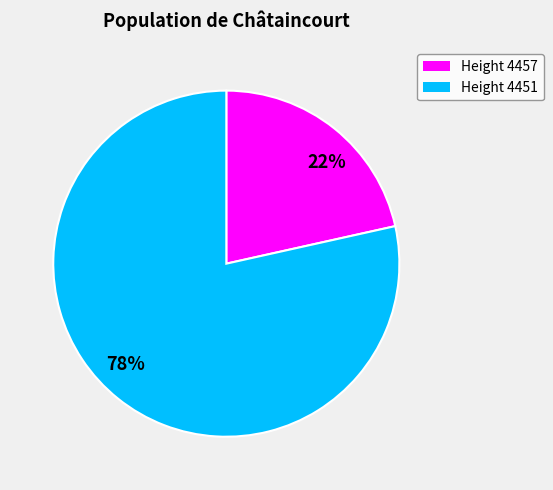

What is the ratio of the value at Height 4457 to the value at Height 4451?

0.3